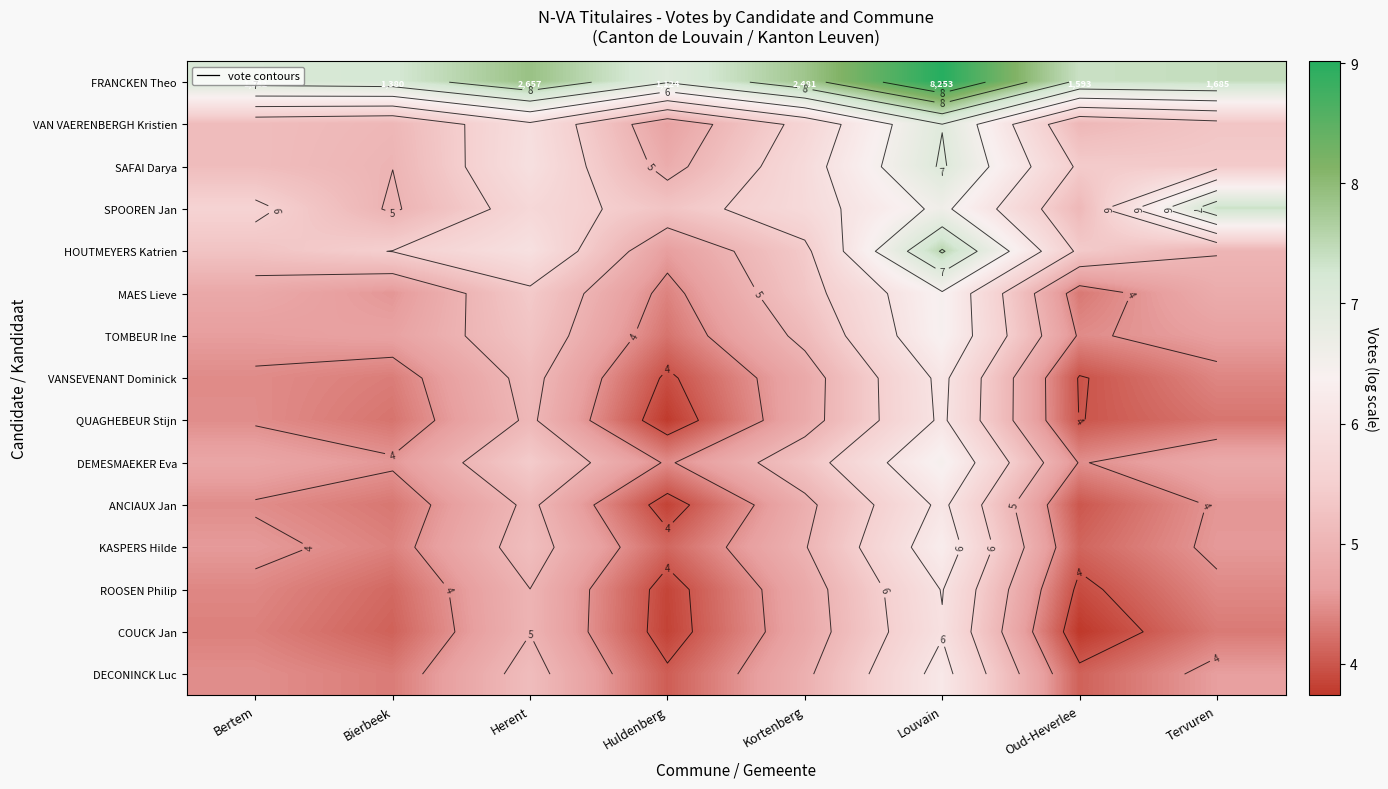

Is it true that VANSEVENANT Dominick equals 4.4 at Tervuren?

True